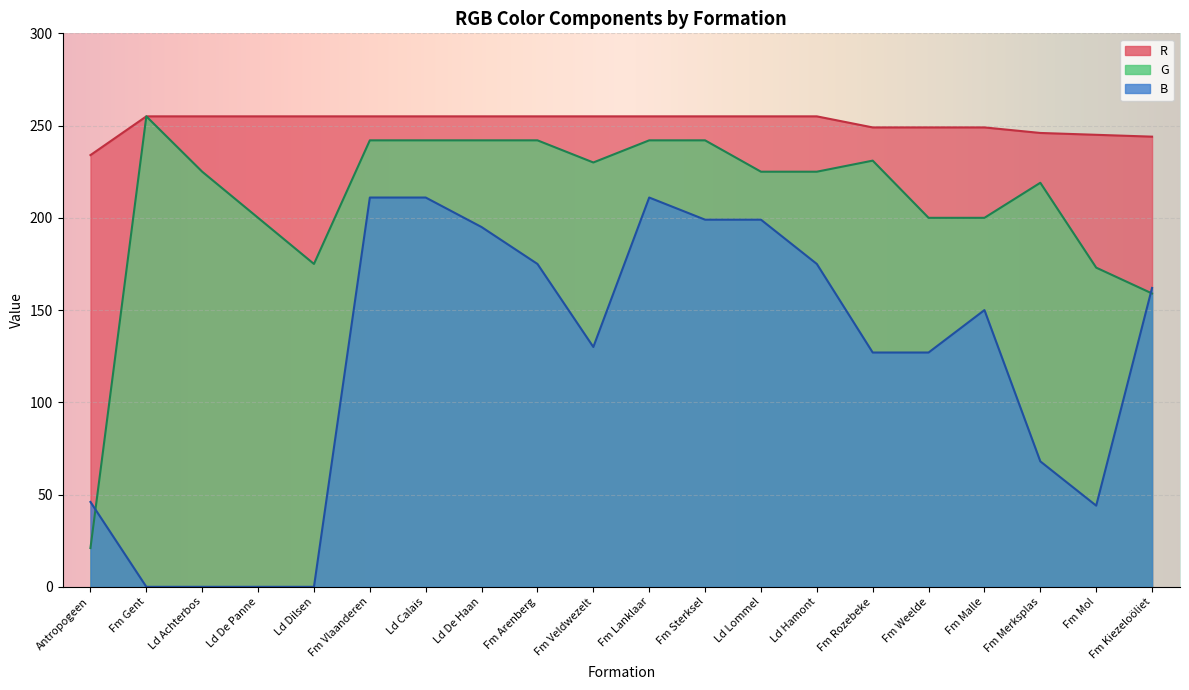

What value does the B series have at Fm Malle, to the nearest 5?

150